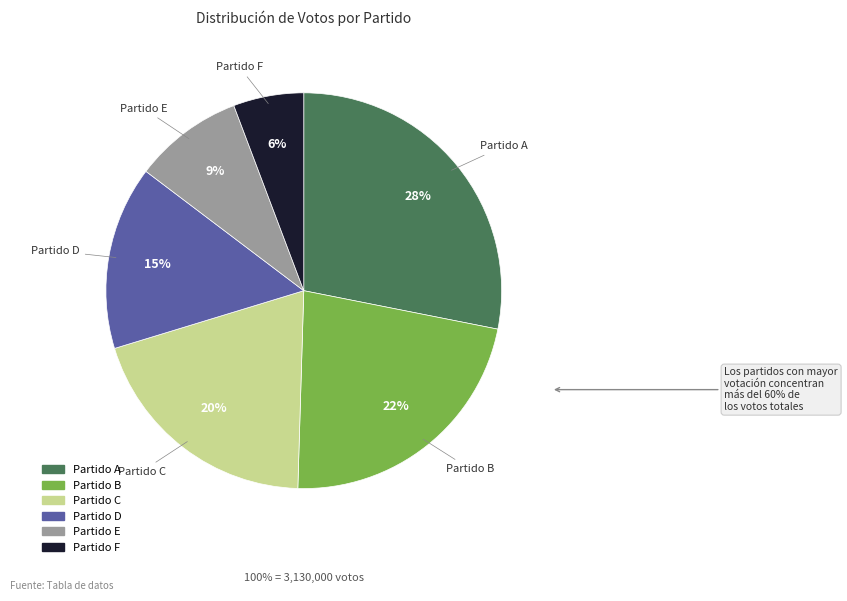

To the nearest percent, what is the difference between the Partido A and Partido B slice percentages?

6%